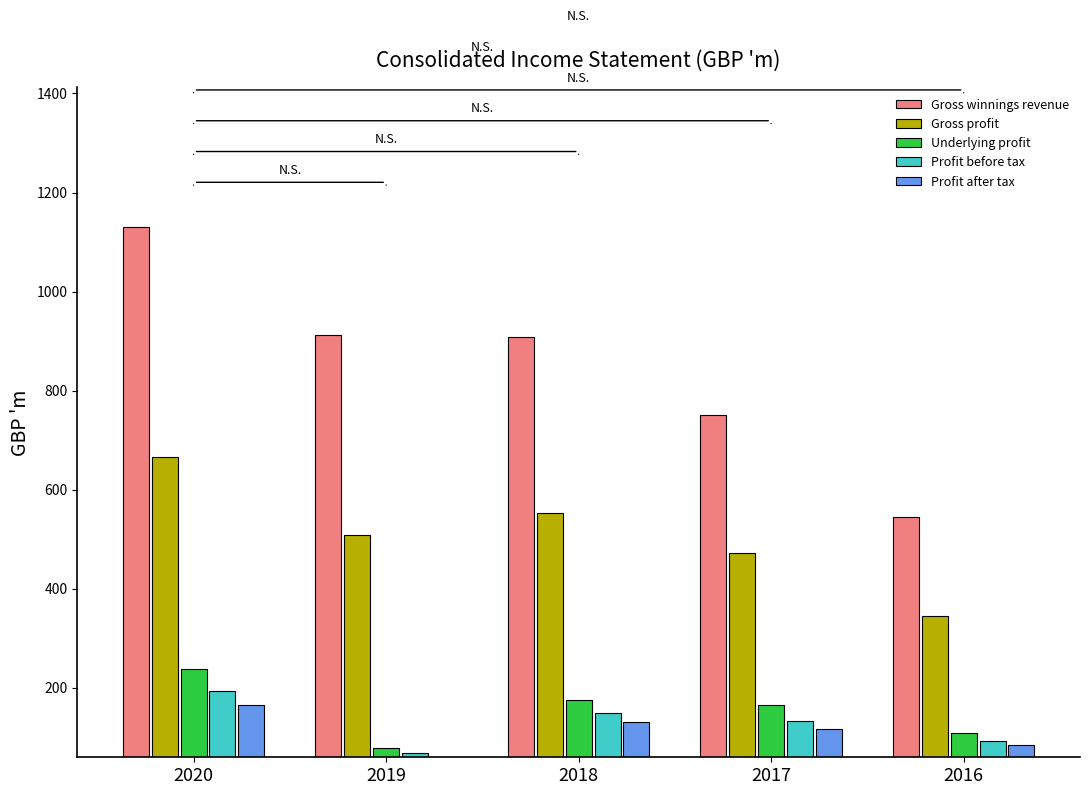

What is the average value of the Profit after tax series?

110.9